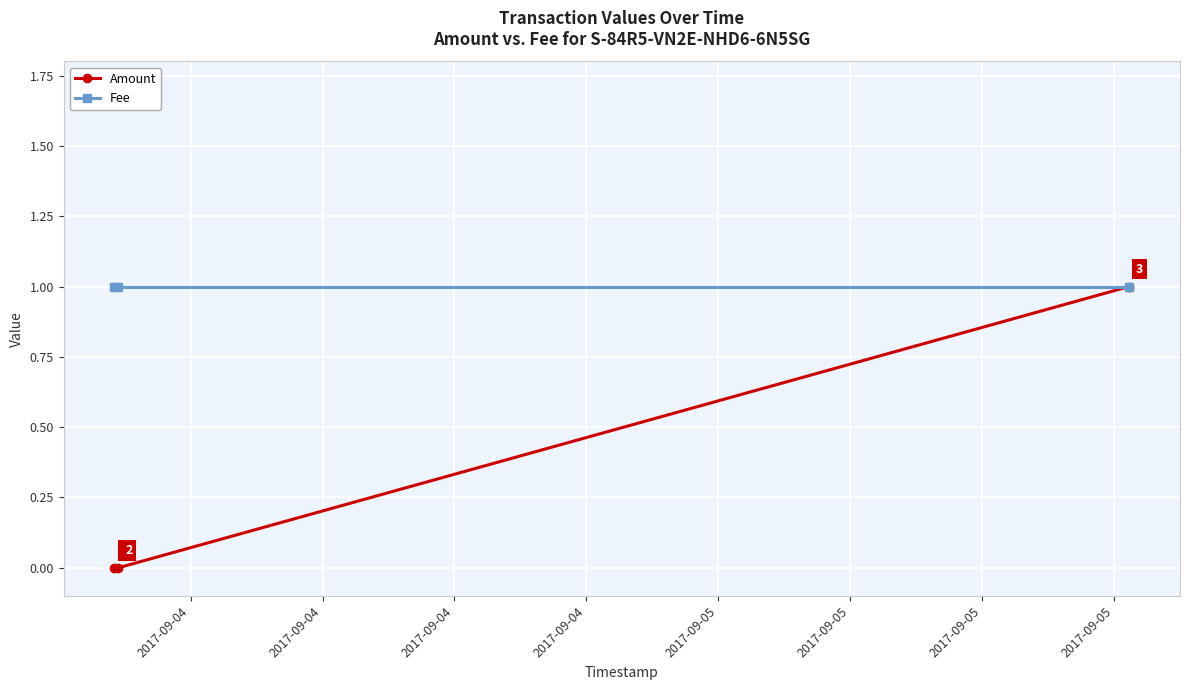

Which series has the largest total across all categories?

Fee